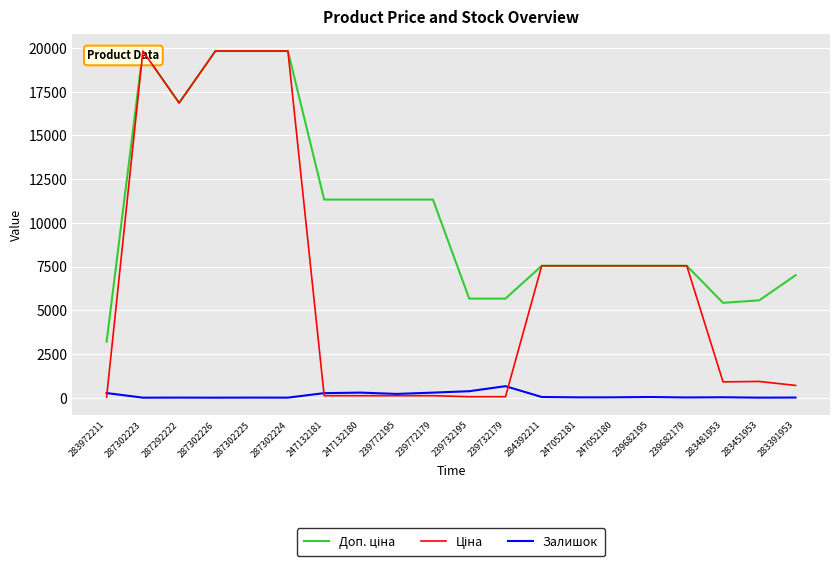

Rank the series by their average value, from highest to lowest.

Доп. ціна, Ціна, Залишок